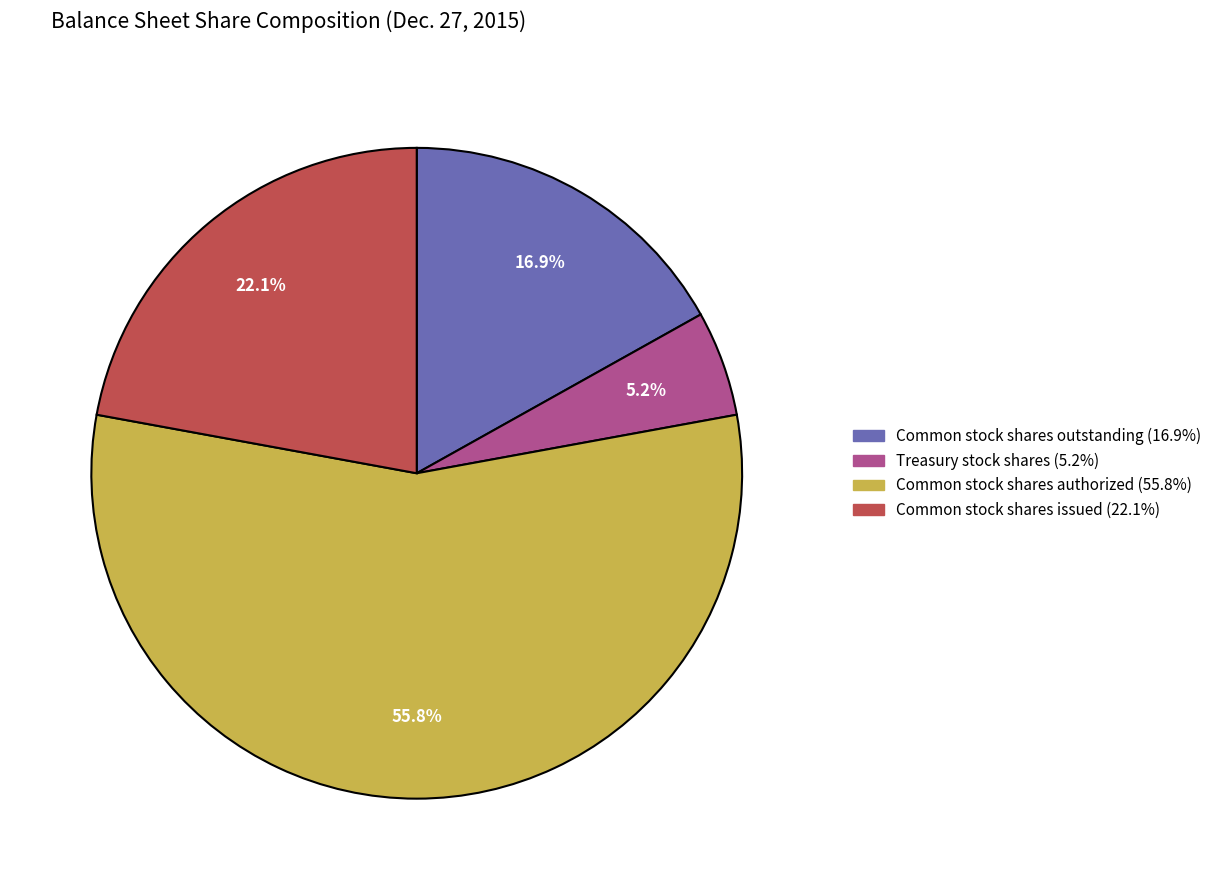

To the nearest percent, what is the combined percentage of Common stock shares outstanding and Common stock shares authorized?

73%